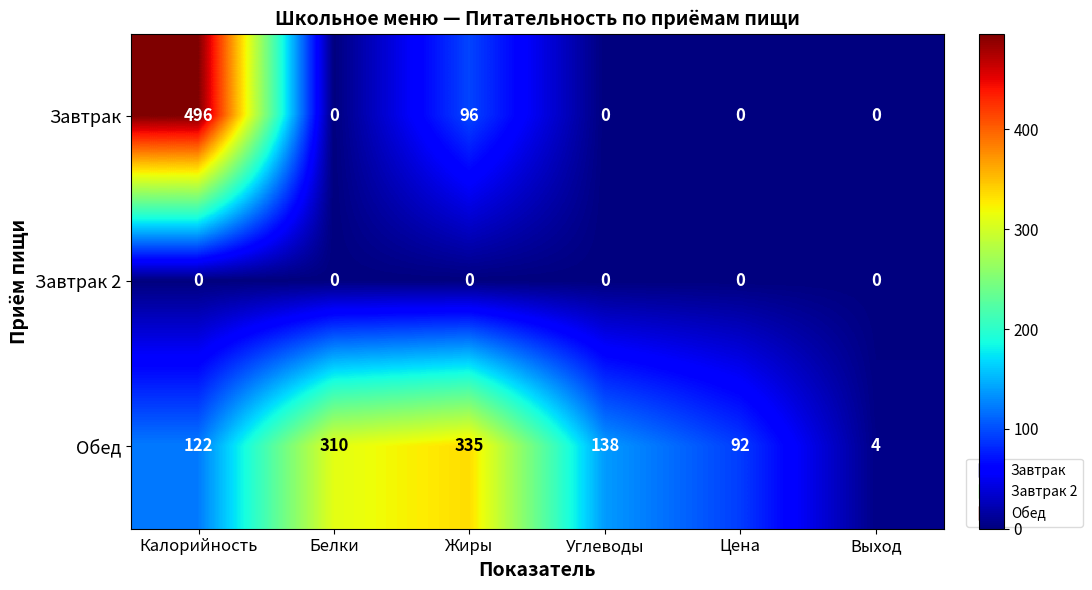

What is the difference between the Обед values at Выход and Белки?

306